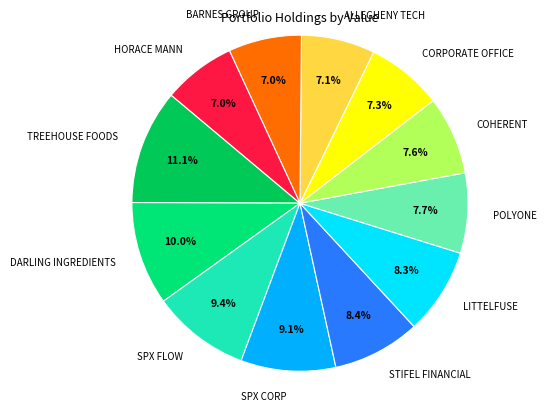

Between BARNES GROUP and LITTELFUSE, which is larger?

LITTELFUSE